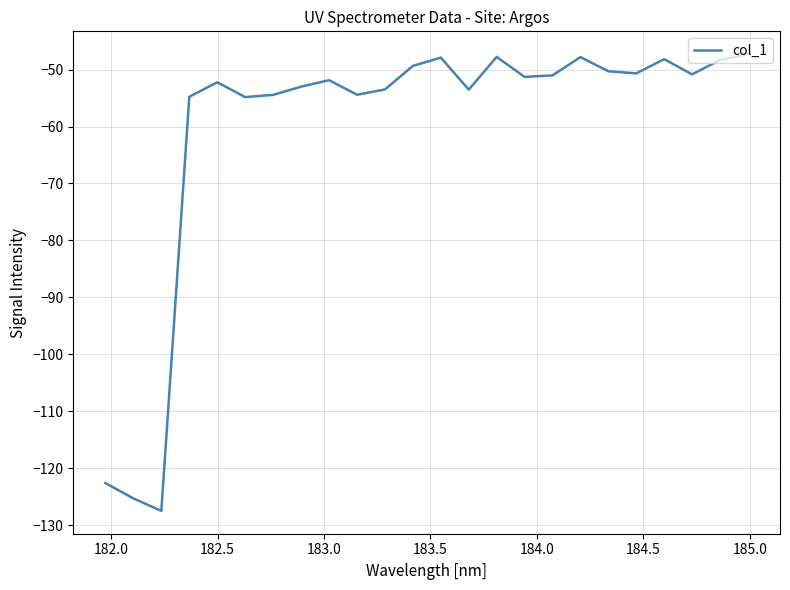

What is the minimum value shown in the chart?

-127.5